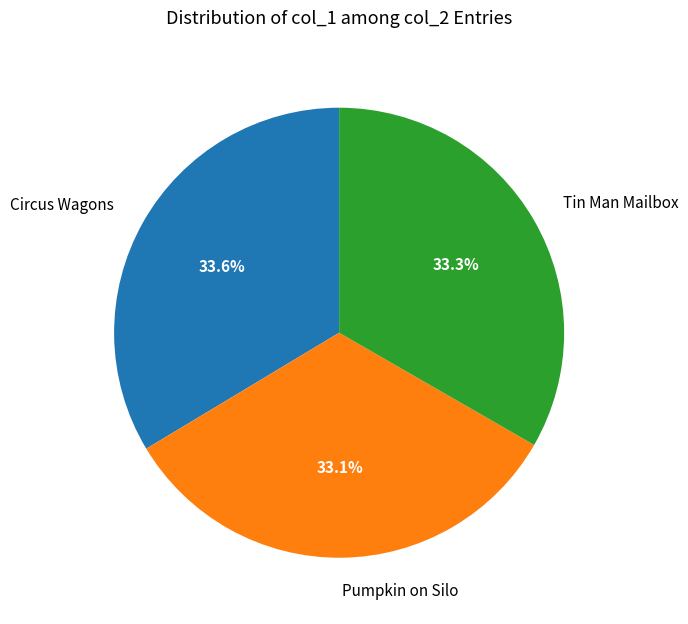

What percentage is NOT represented by Circus Wagons?

66.4%